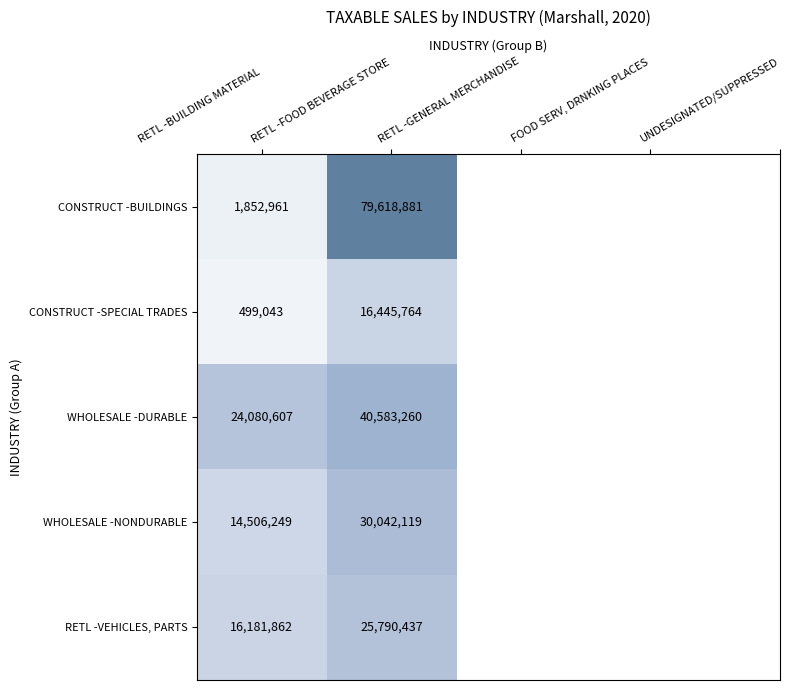

Which series has the largest total across all categories?

CONSTRUCT -BUILDINGS